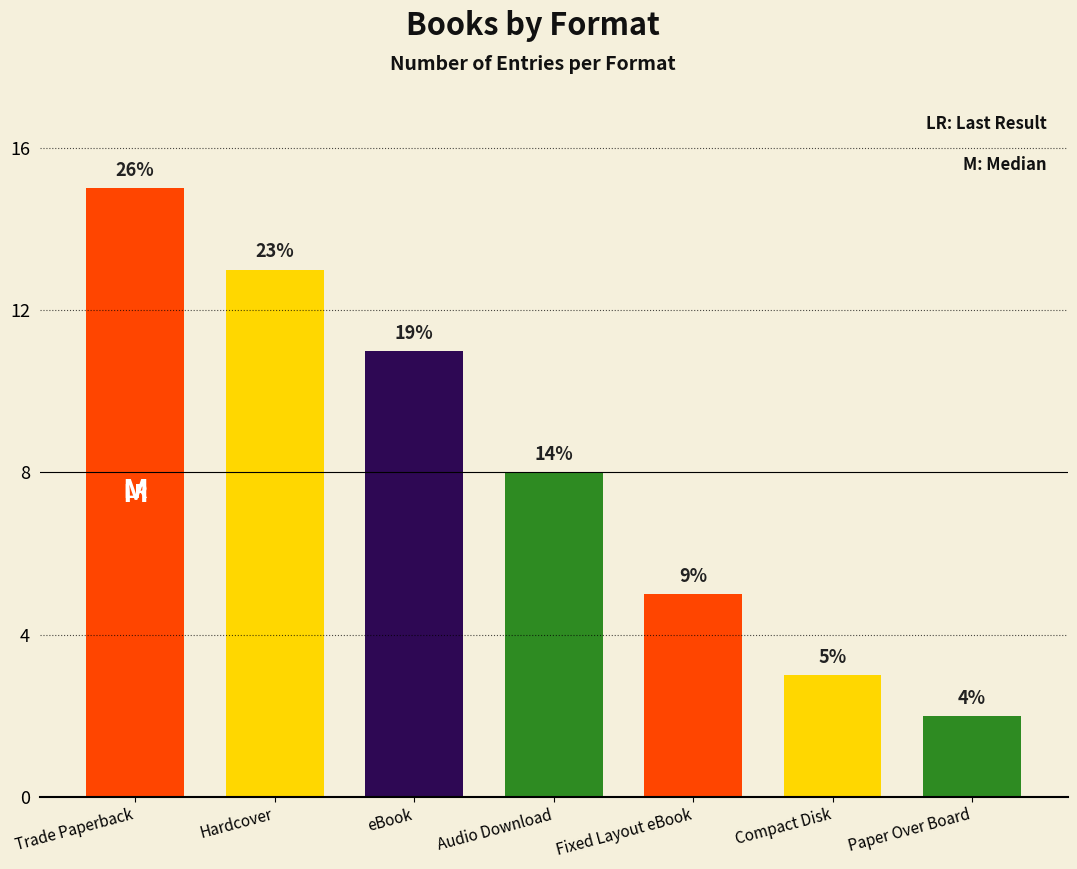

How many bars are there in total?

7